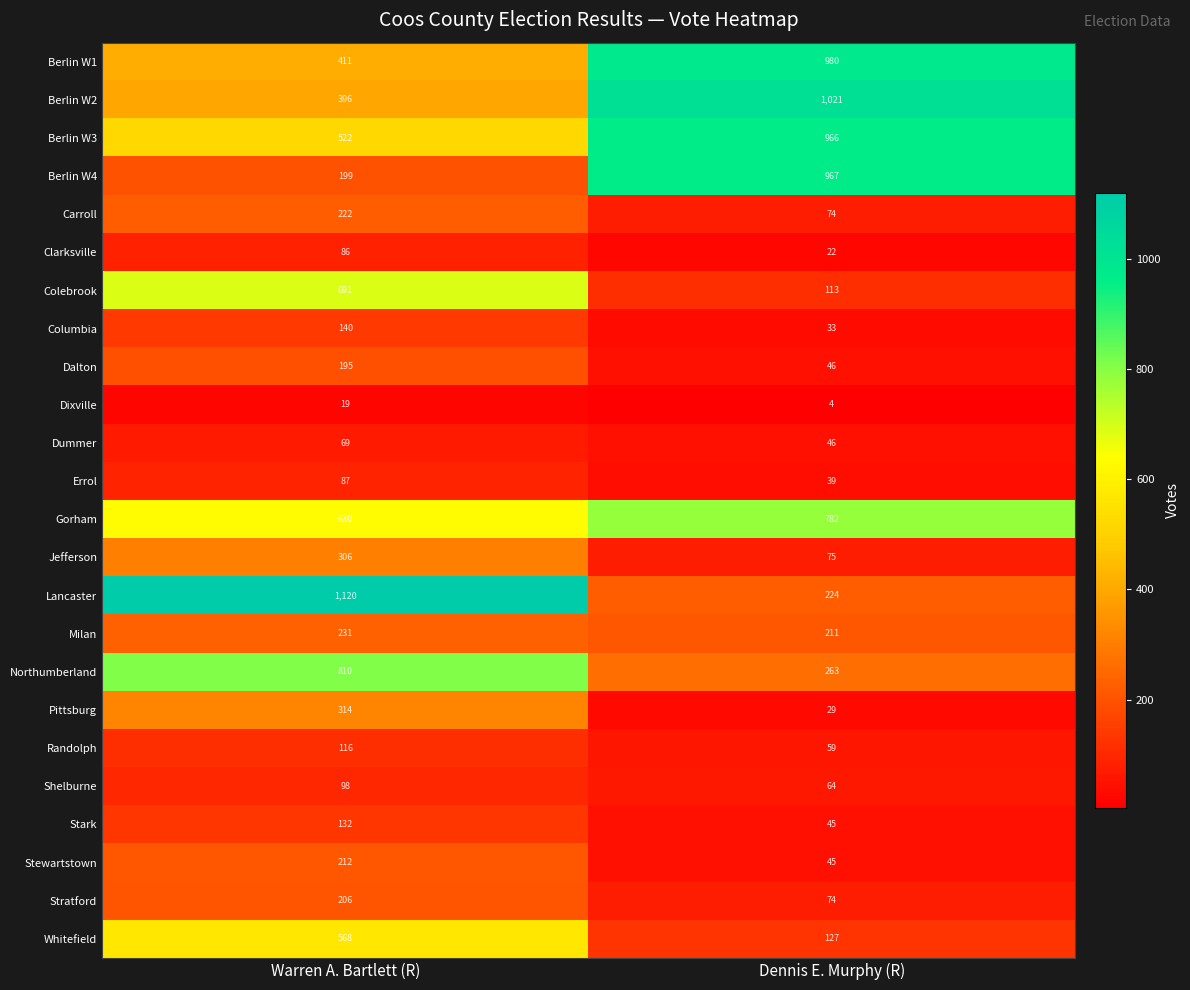

What is the average value of the Lancaster series?

672